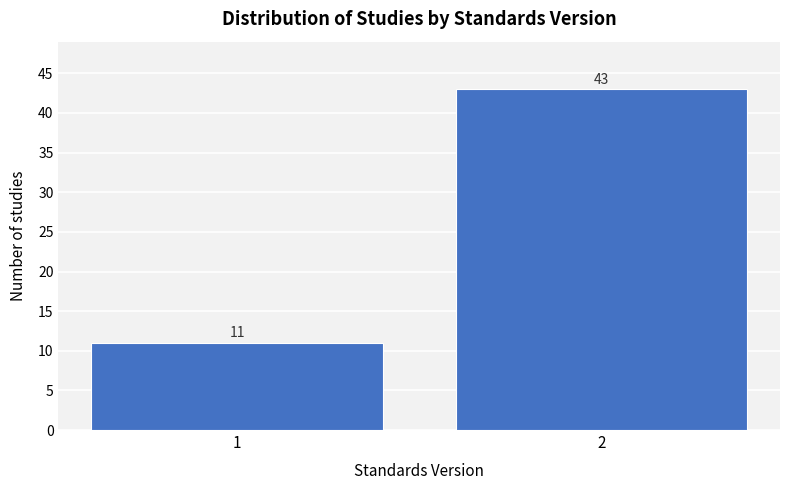

Reading left to right, list all the values displayed in this chart.

1=11	2=43